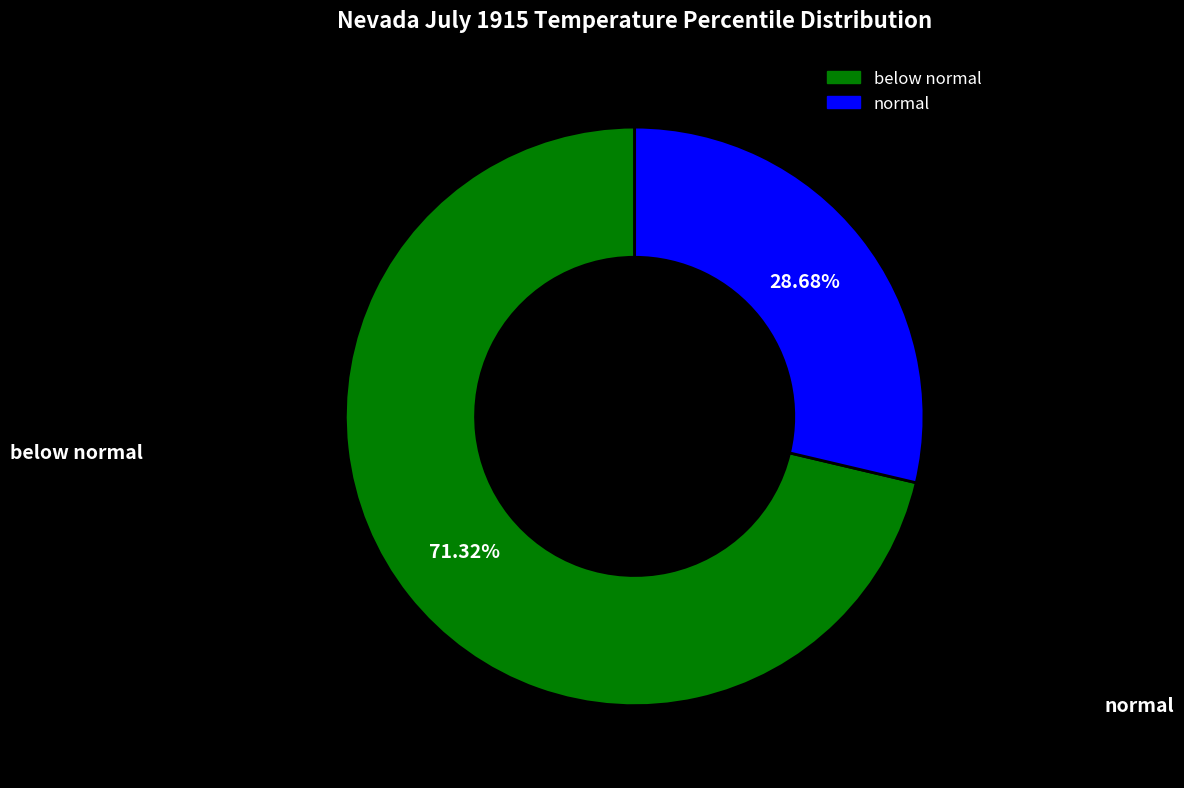

How many slices are in this pie chart?

2